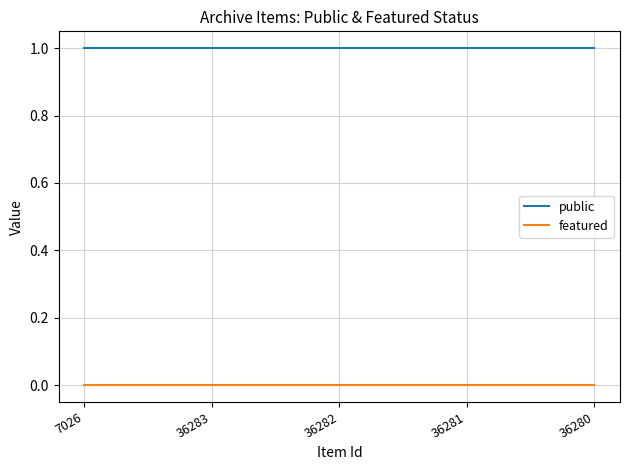

The public series shows 1 at 36281. True or false?

True